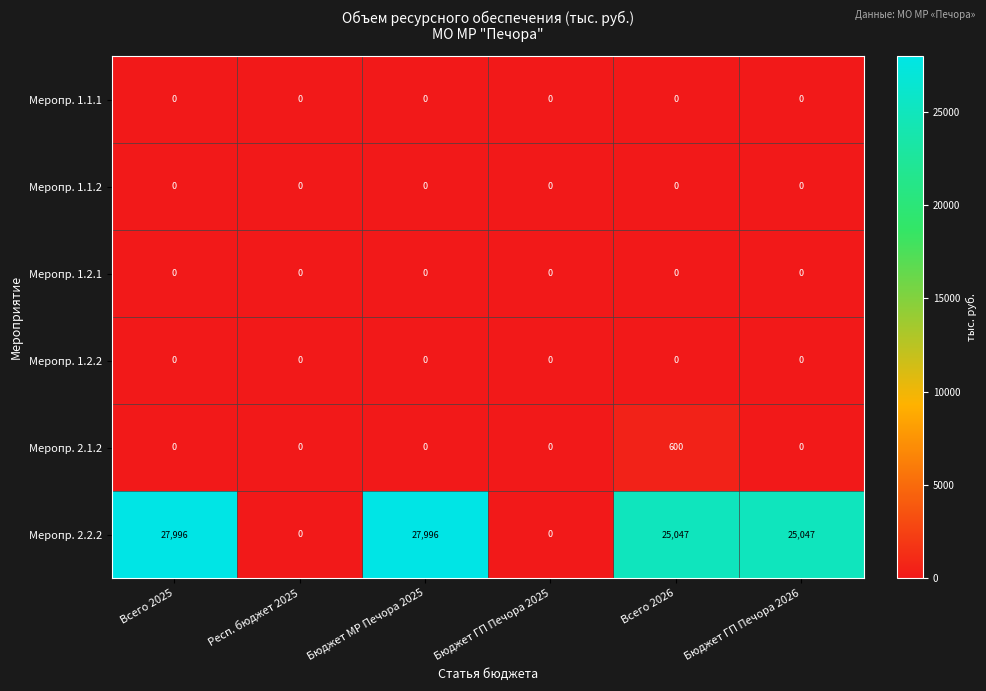

Which series has the widest spread of values?

Меропр. 2.2.2